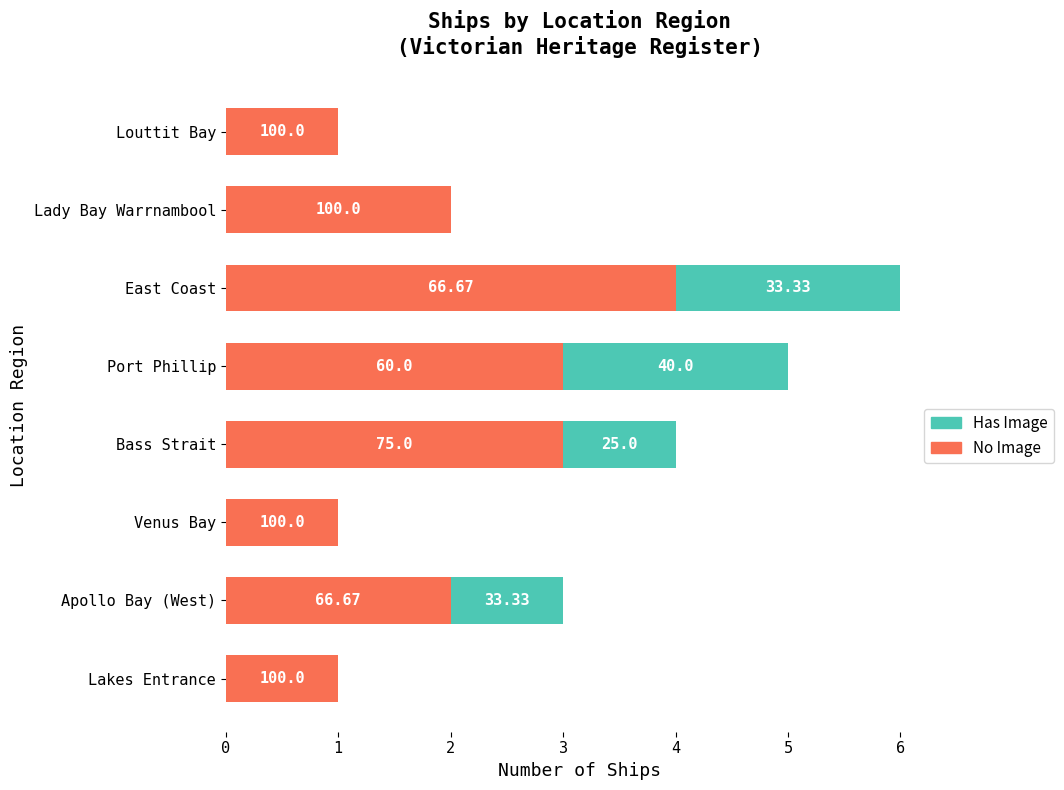

How many Has Image values are between 0 and 2?

8